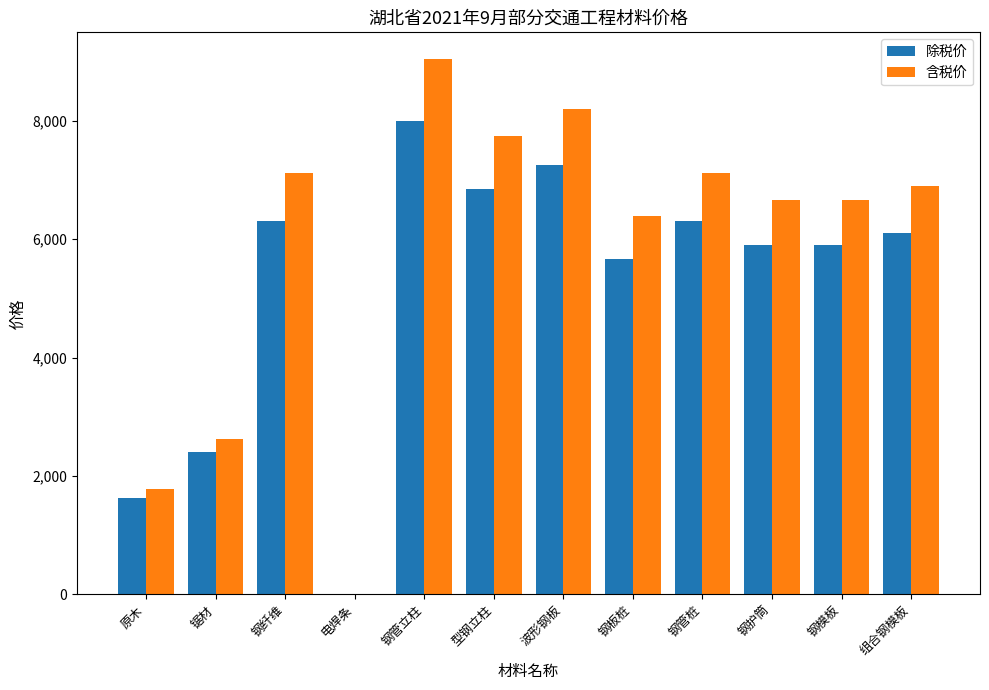

What is the maximum value shown in the chart?

9040.0